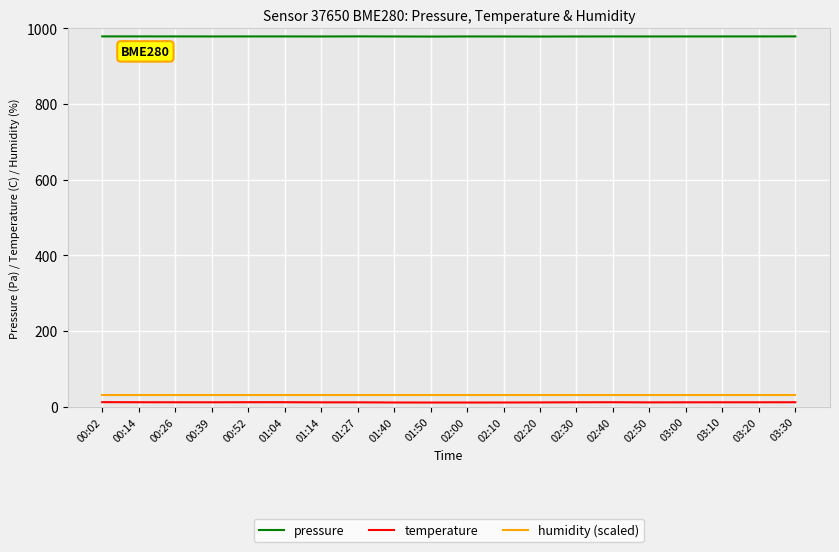

Which series has the widest spread of values?

temperature